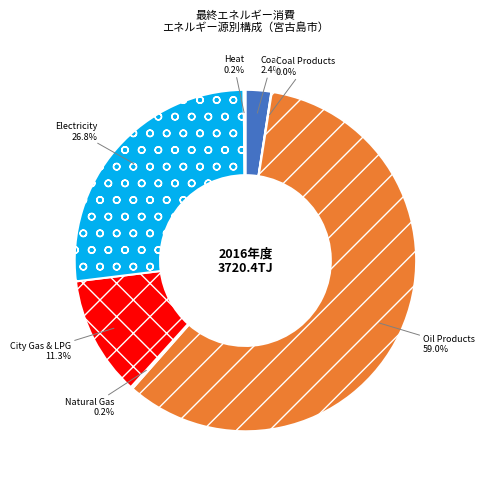

Which category has the biggest portion of the pie?

Oil Products